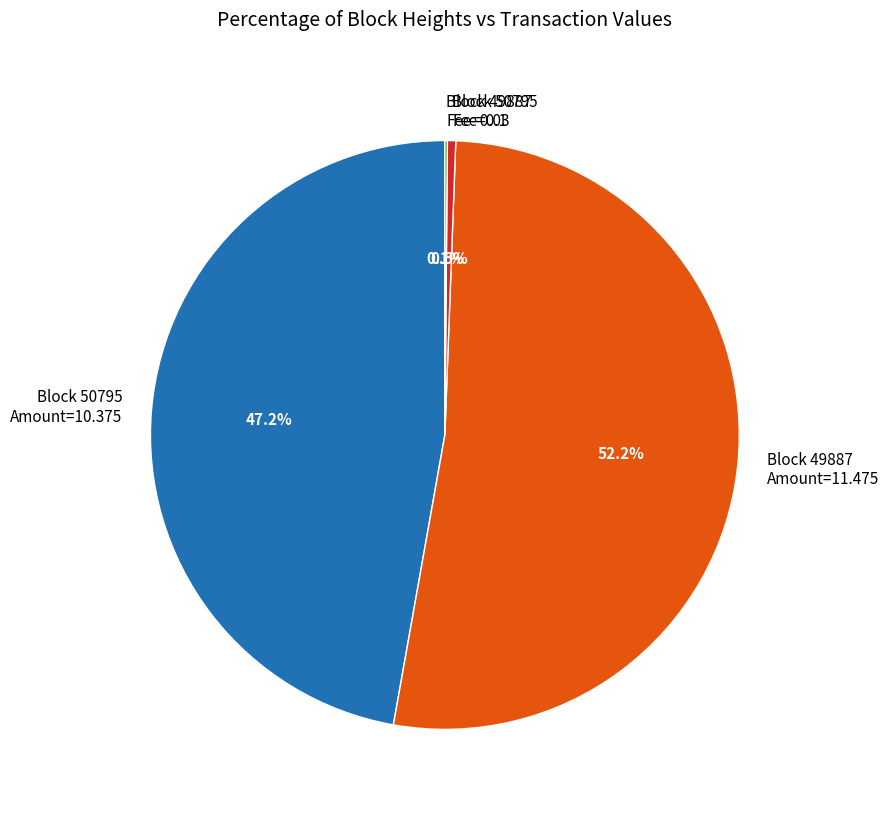

Is the sum of Block 50795 Fee=0.1 and Block 49887 Amount=11.475 greater than half?

Yes